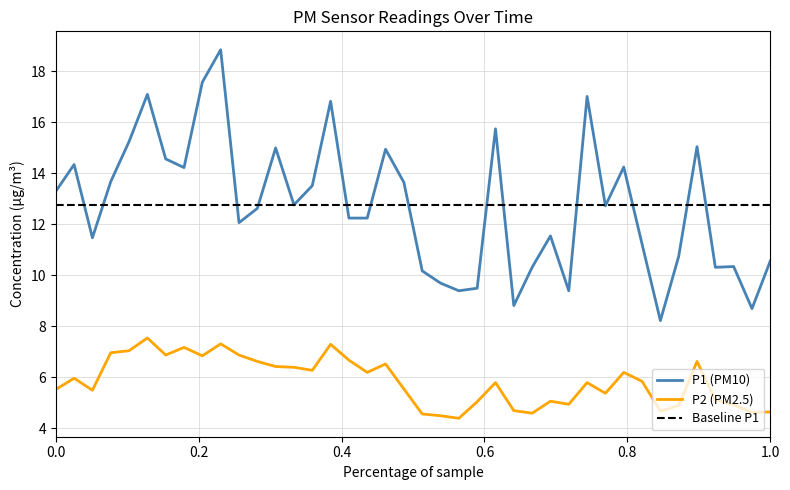

Between 00:04 and 00:51, which series saw the biggest shift?

P1